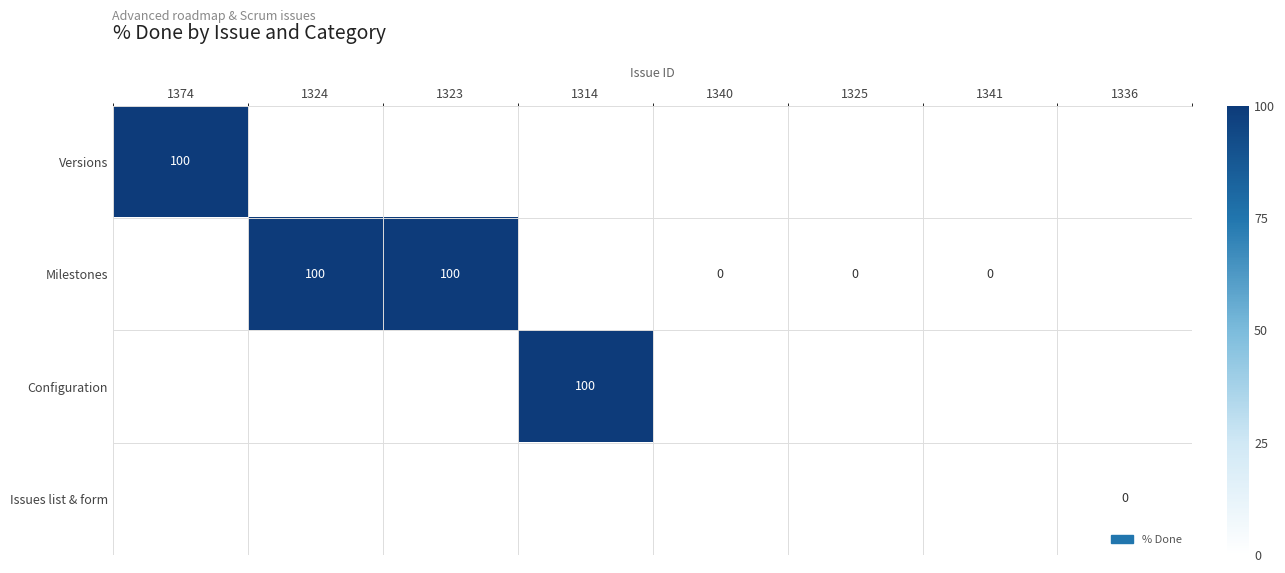

Count the number of data series in this chart.

4